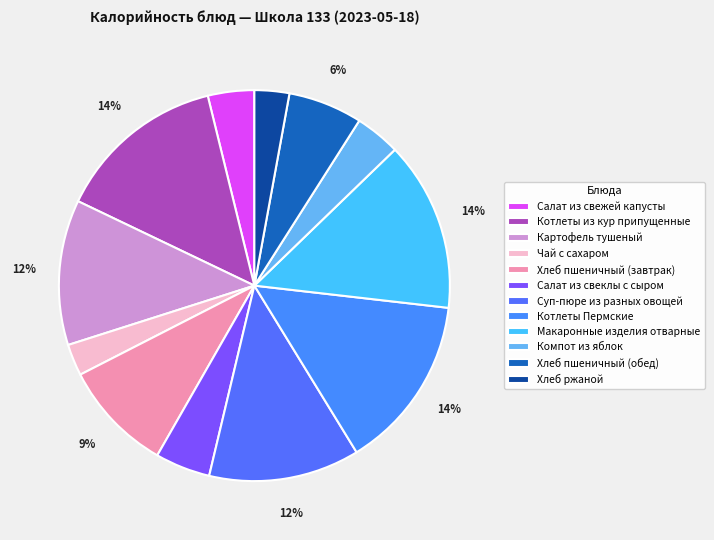

Rank the categories by value from lowest to highest.

Чай с сахаром, Хлеб ржаной, Компот из яблок, Салат из свежей капусты, Салат из свеклы с сыром, Хлеб пшеничный (обед), Хлеб пшеничный (завтрак), Картофель тушеный, Суп-пюре из разных овощей, Макаронные изделия отварные, Котлеты из кур припущенные, Котлеты Пермские